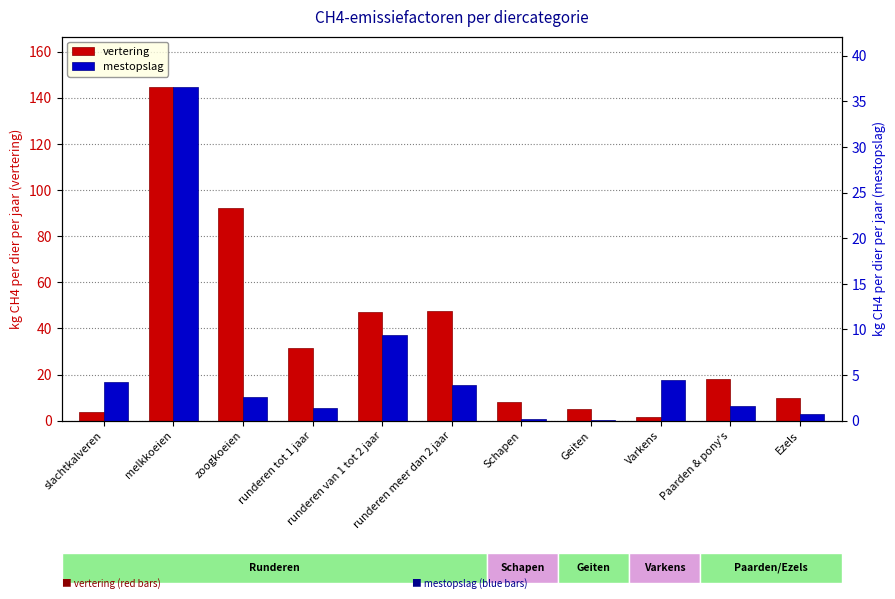

At which label does vertering first exceed 18?

melkkoeien